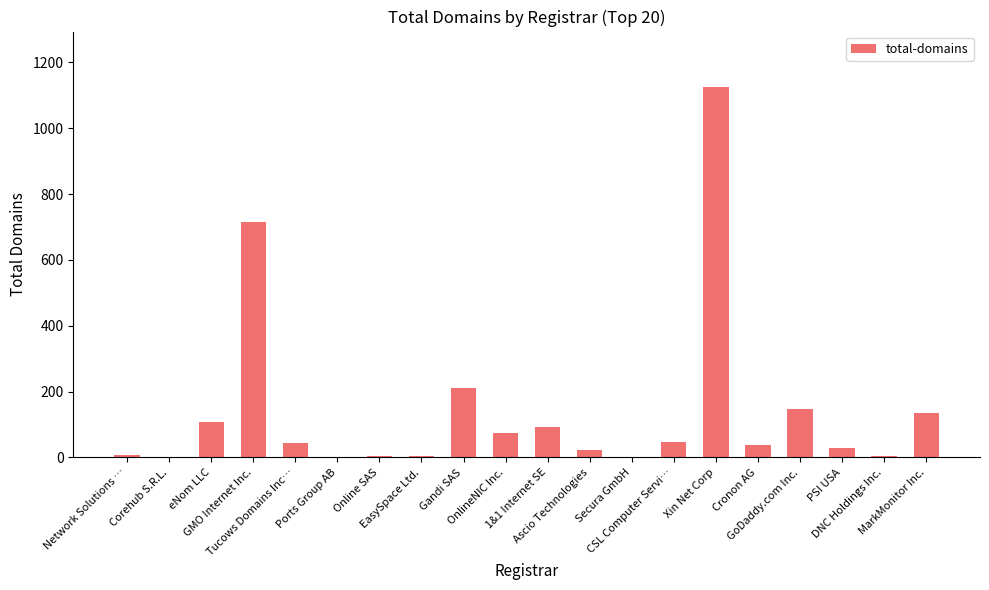

What is the sum of the values at eNom LLC and GMO Internet Inc.?

822